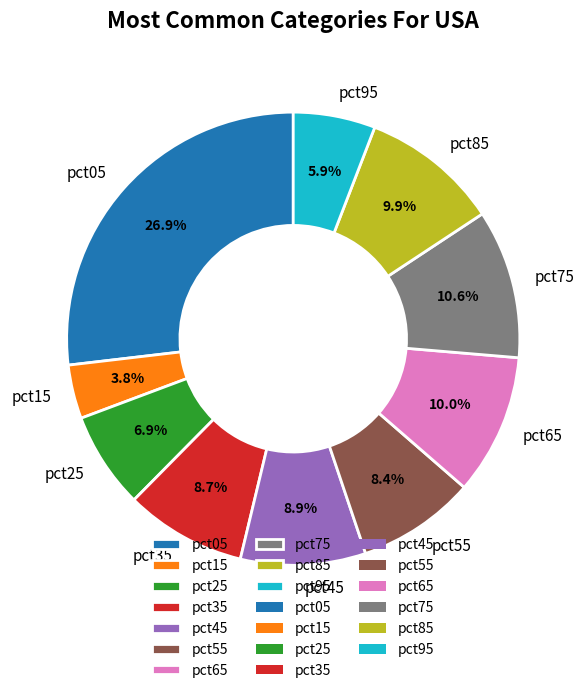

Is the sum of pct45 and pct55 greater than half?

No